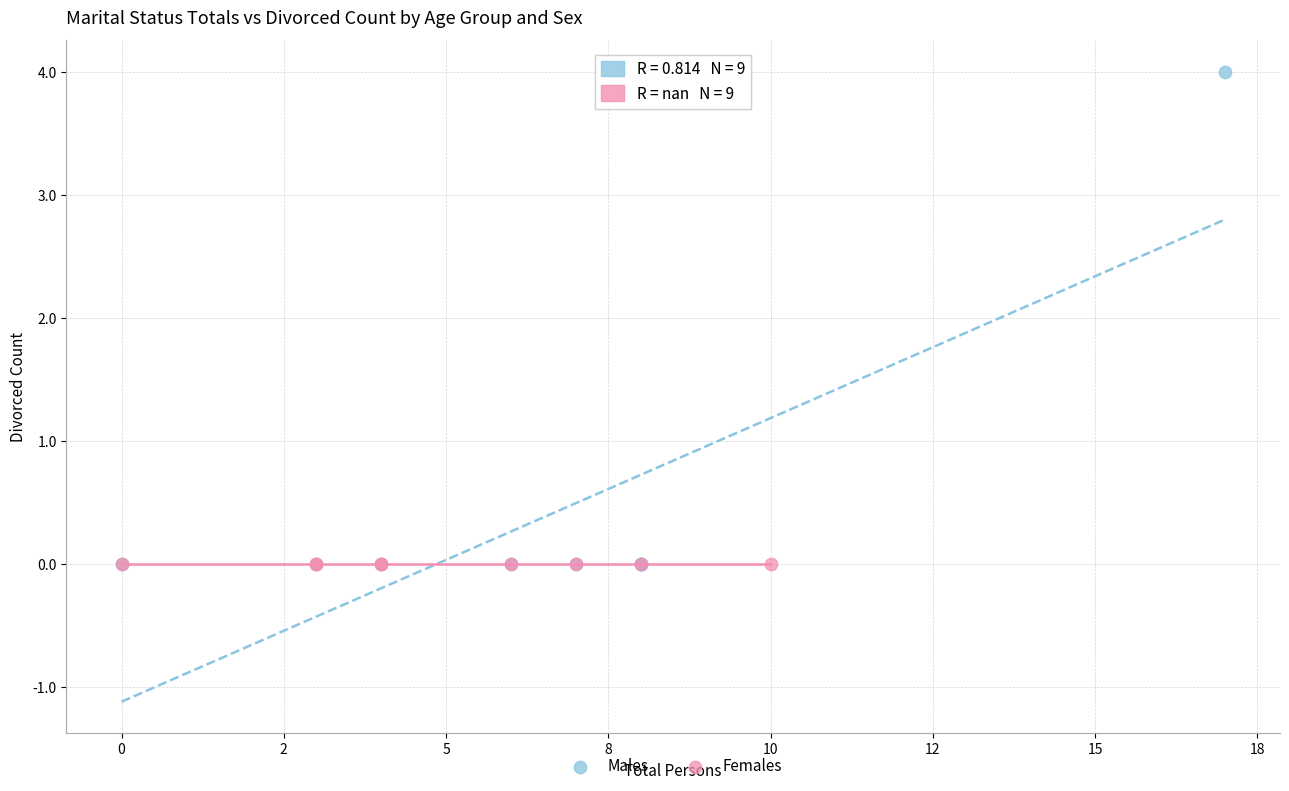

What are all the series names shown in the legend?

Males, Females